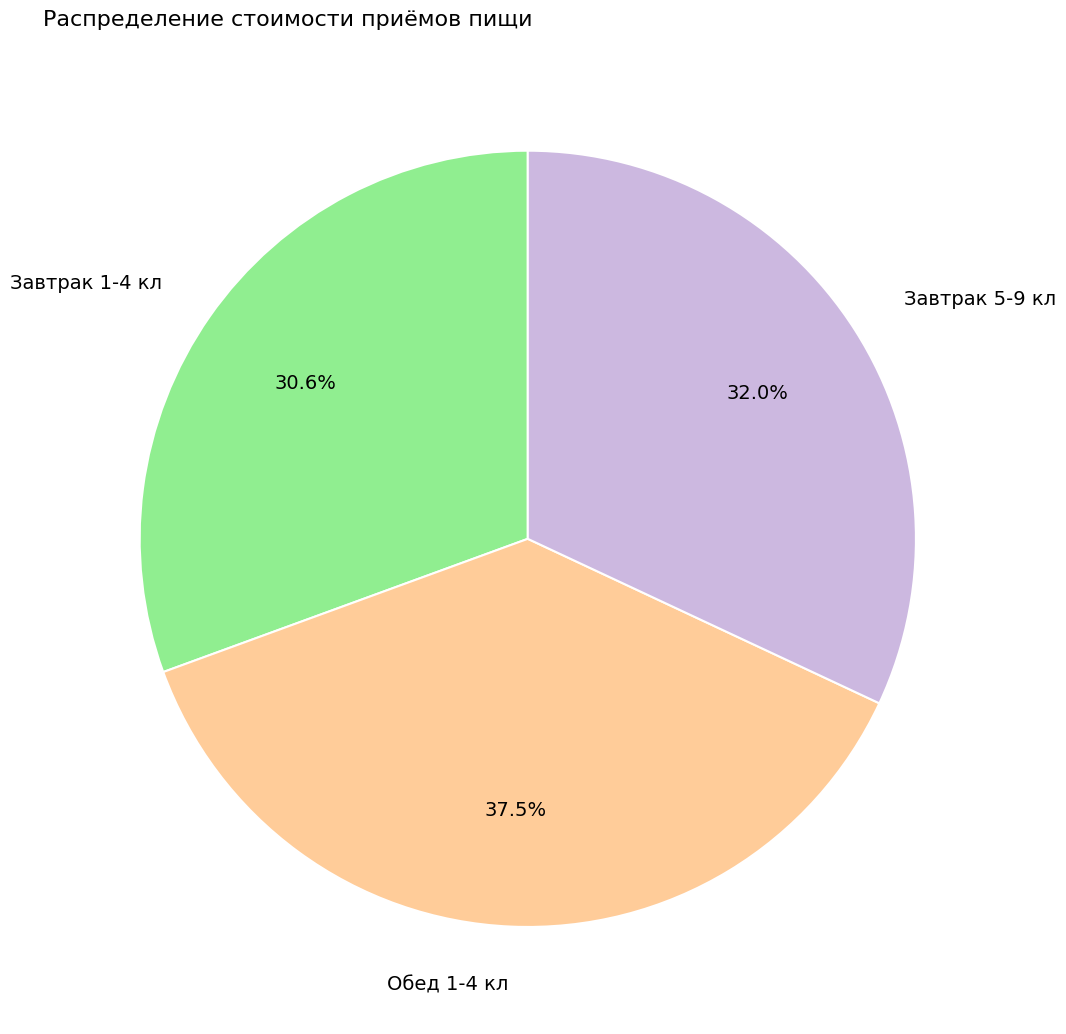

Is there a majority slice in this chart?

No